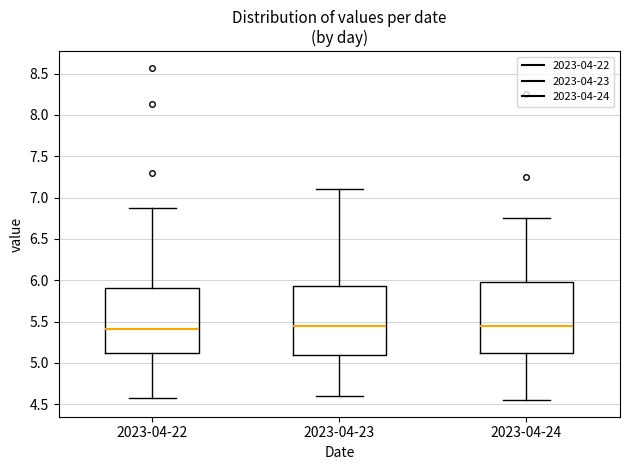

Reading left to right, transcribe this box plot: for each box, give where its median line is, the range the box spans, and where its two whiskers end, as read against the y-axis. The values are not printed on the chart, so give them approximately, as read against the axis.

2023-04-22: median 5.40, box 5.10 to 5.90, whiskers 4.55 to 6.85
2023-04-23: median 5.45, box 5.10 to 5.95, whiskers 4.60 to 7.10
2023-04-24: median 5.45, box 5.15 to 6.00, whiskers 4.55 to 6.75